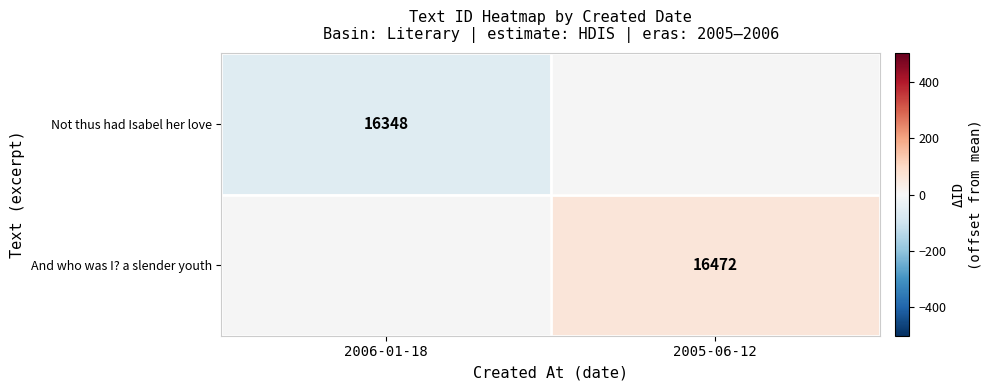

True or false: And who was I? a slender youth has a value of 16472 at 2005-06-12.

True